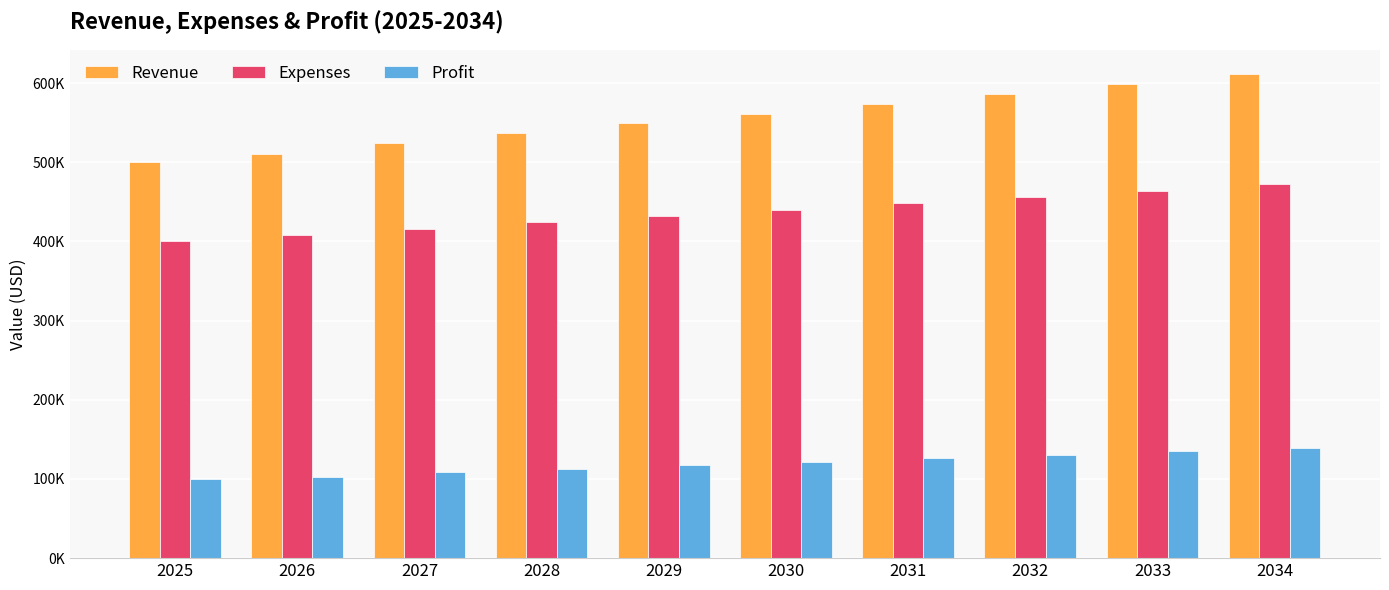

Does the chart contain stacked bars?

No